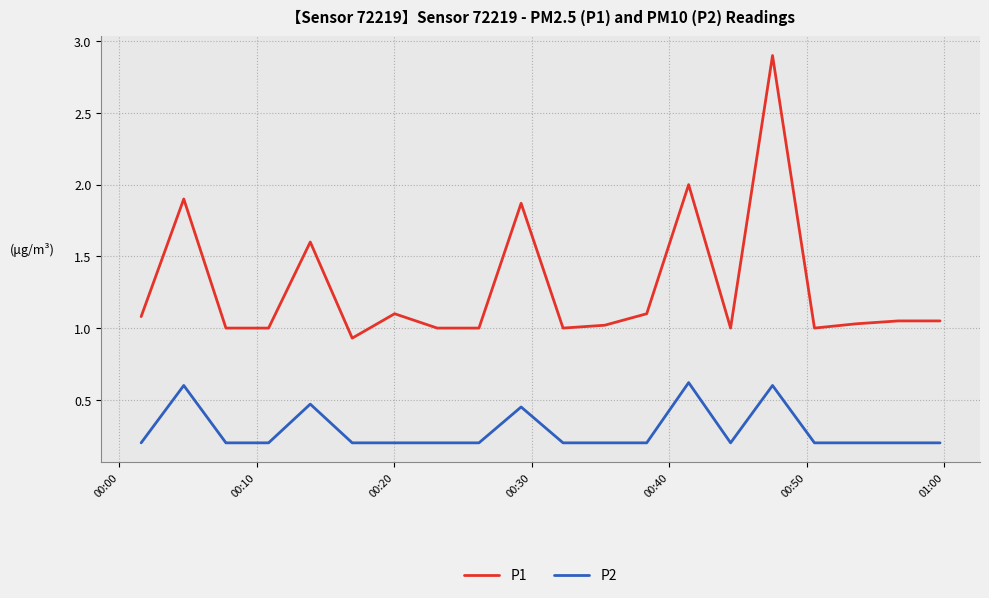

True or false: P1 and P2 intersect in this chart.

False